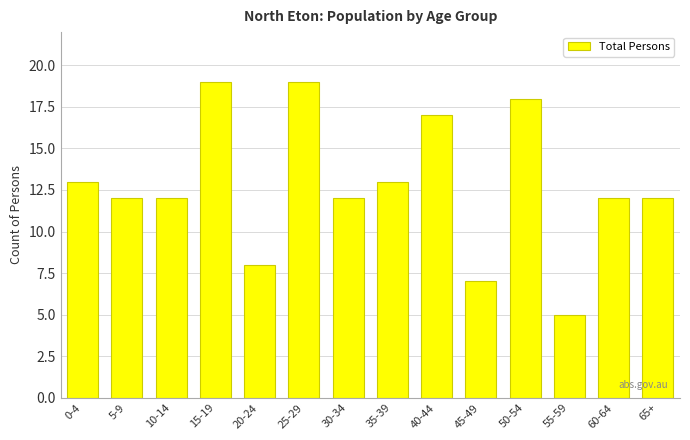

Does the chart contain any negative values?

No